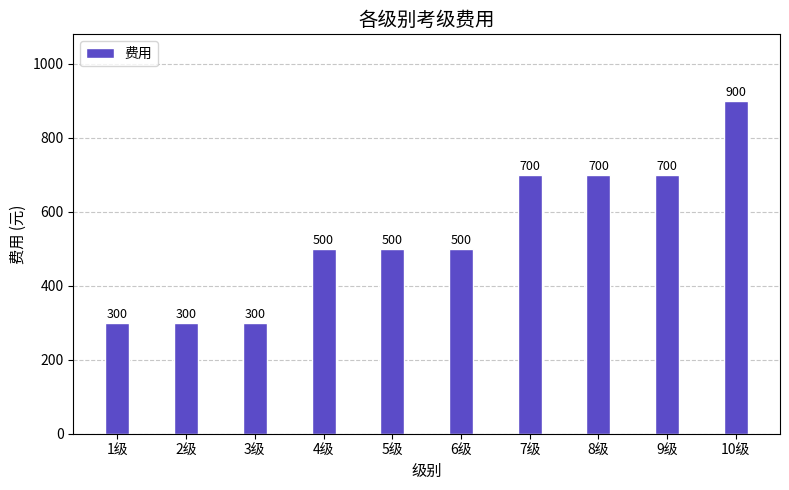

True or false: the data shows 484 at 1级.

False